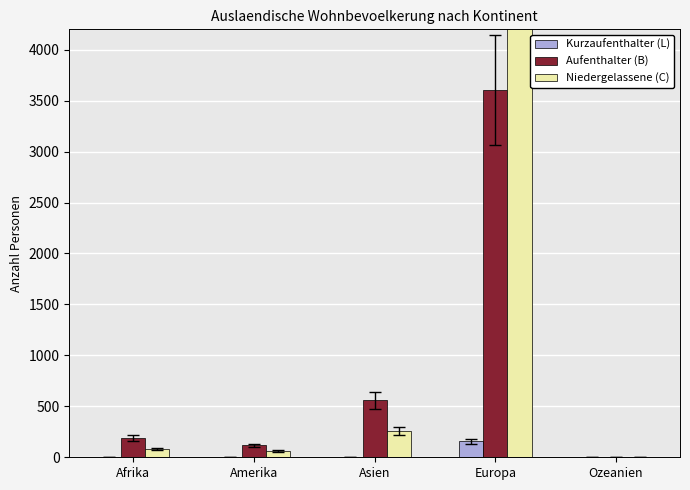

The Niedergelassene (C) series shows 5597 at Europa. True or false?

True